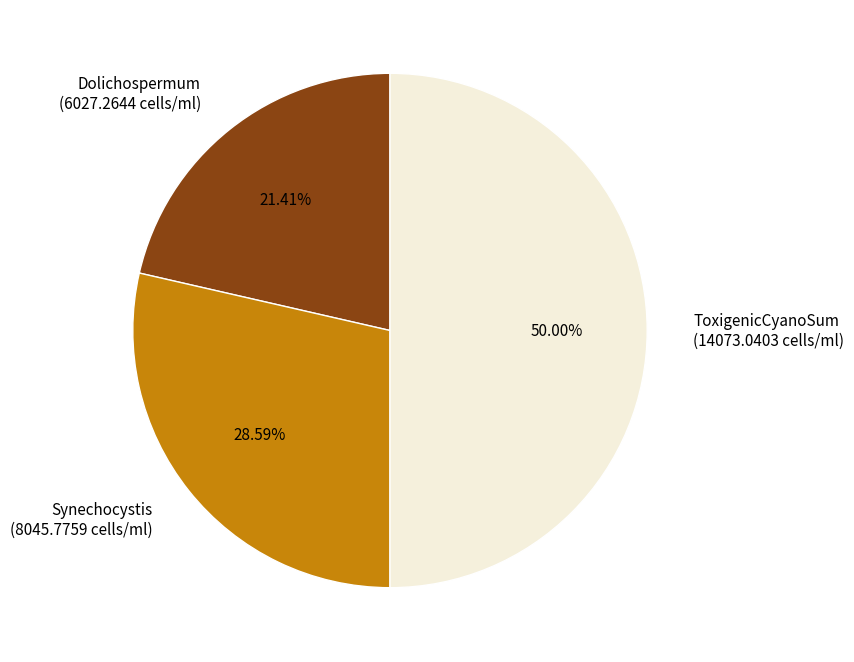

Which slice is the largest?

ToxigenicCyanoSum